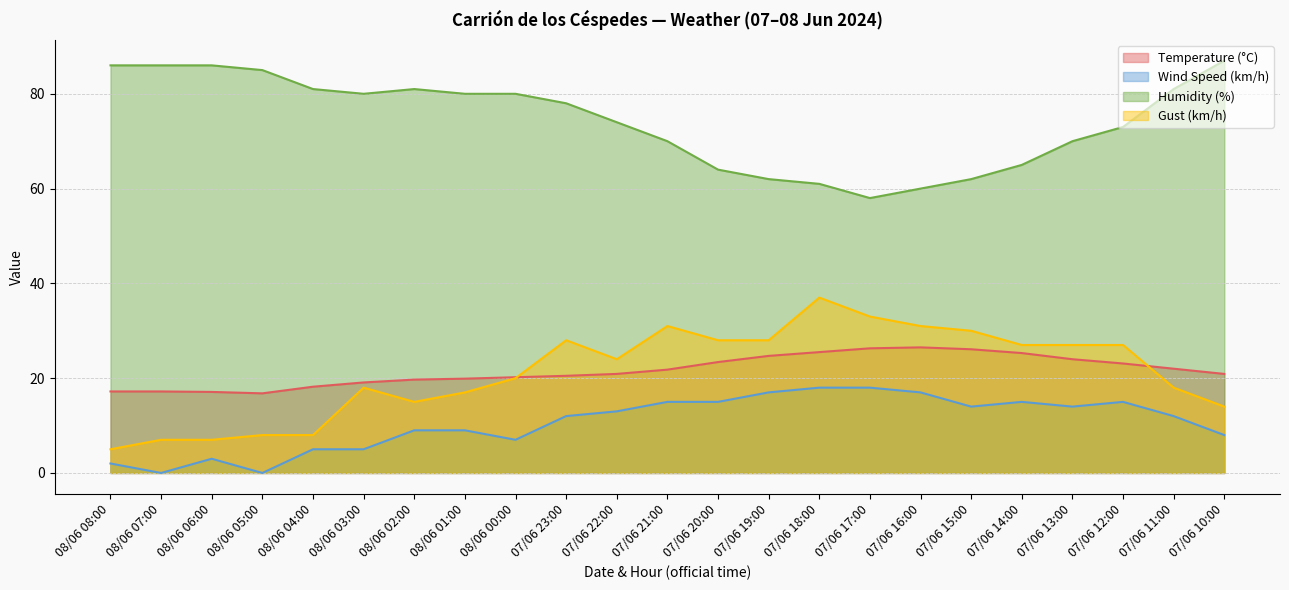

What is the greatest value displayed?

87.0